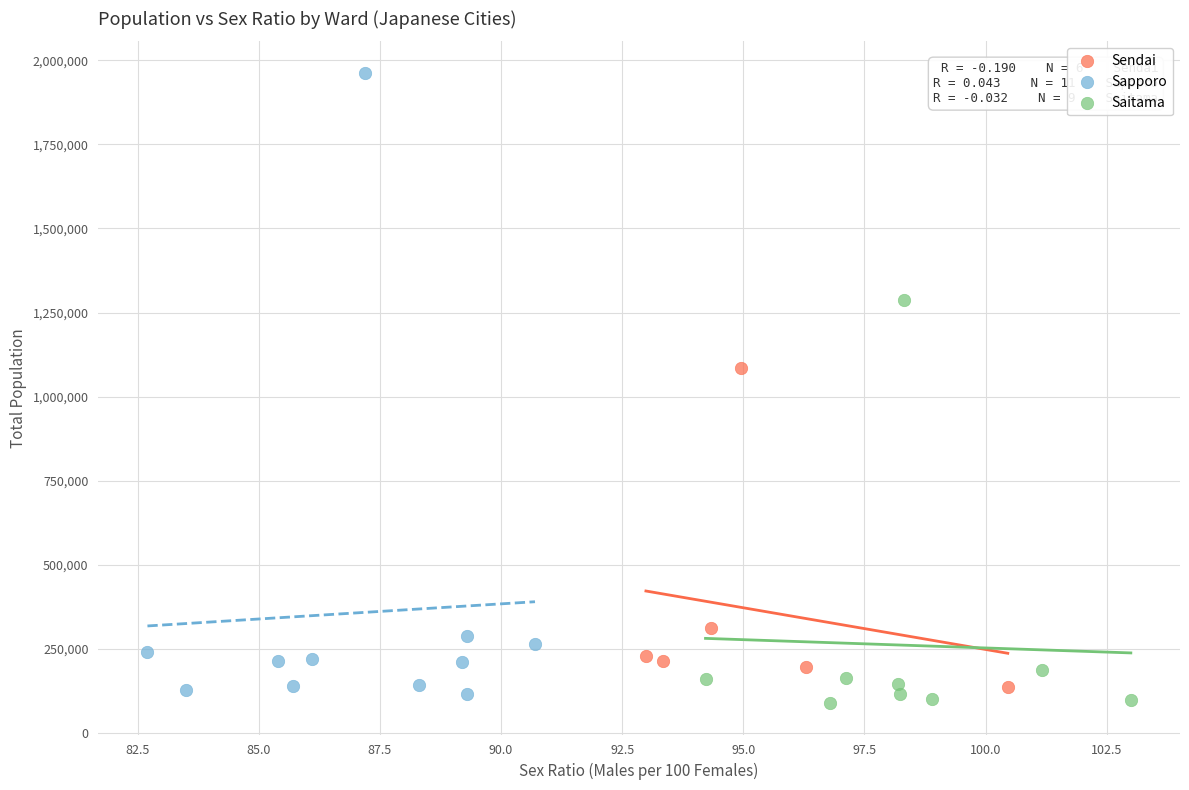

Which series contains the highest Y value?

Sapporo